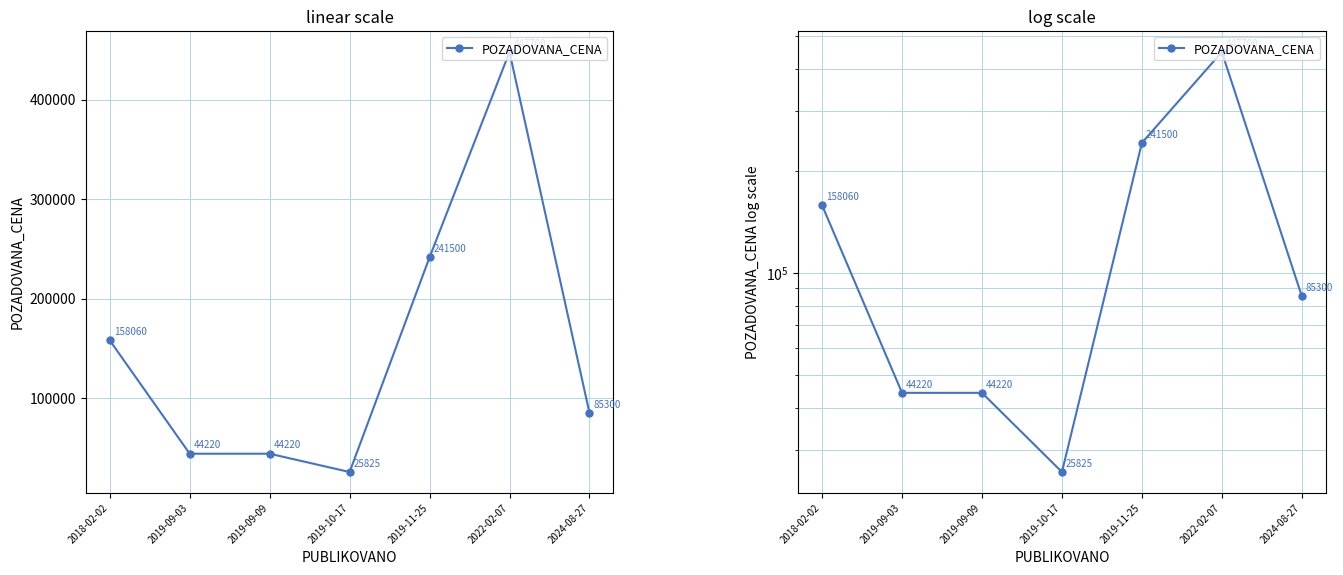

True or false: the data shows 44220 at 2019-09-09.

True